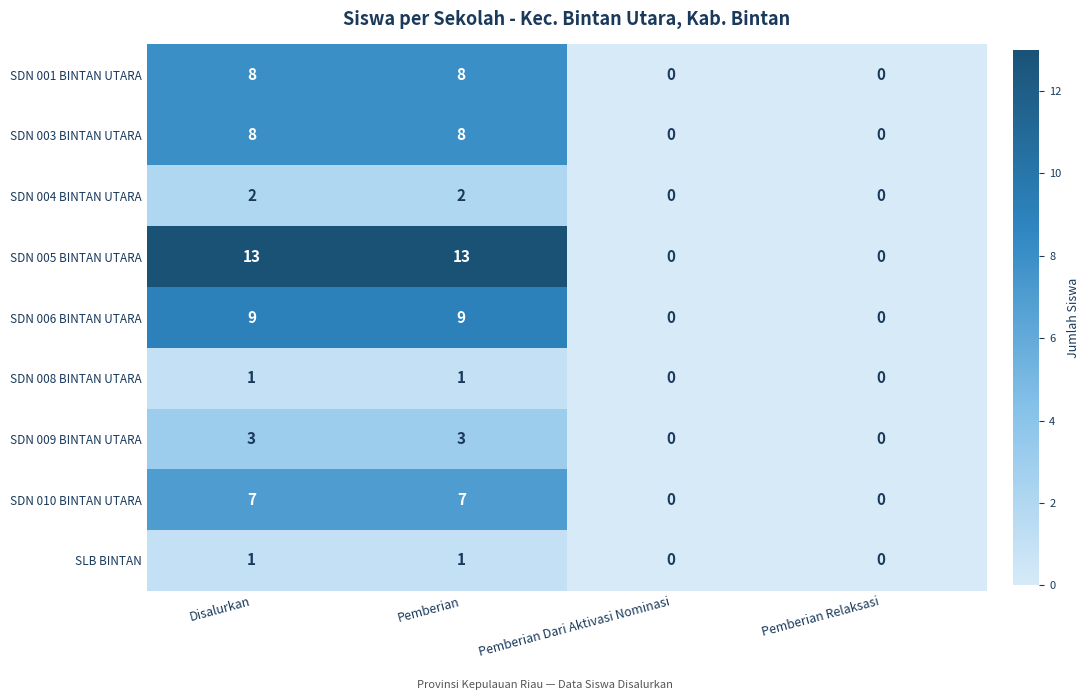

What is the sum of all SDN 006 BINTAN UTARA values?

18